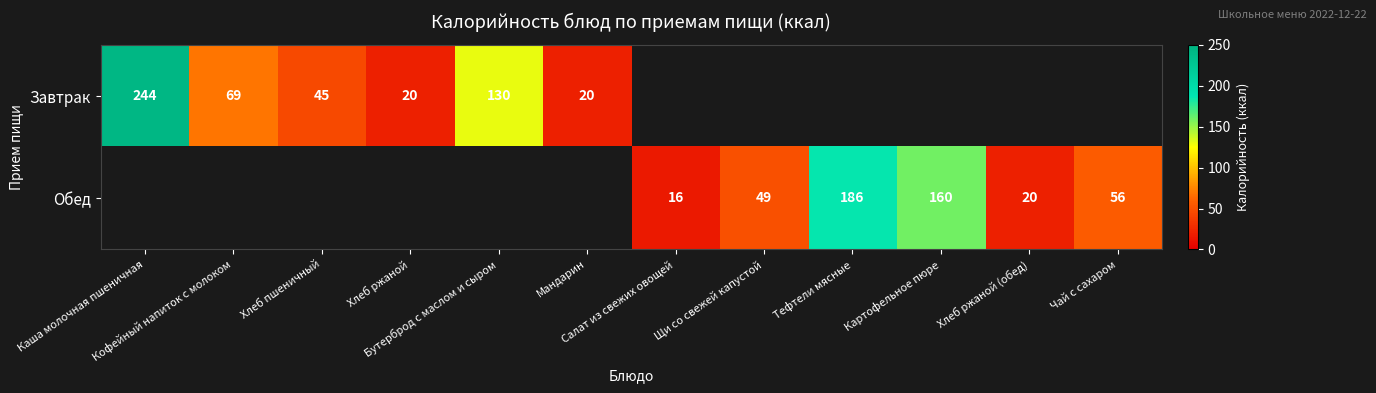

Which series has the widest spread of values?

Завтрак